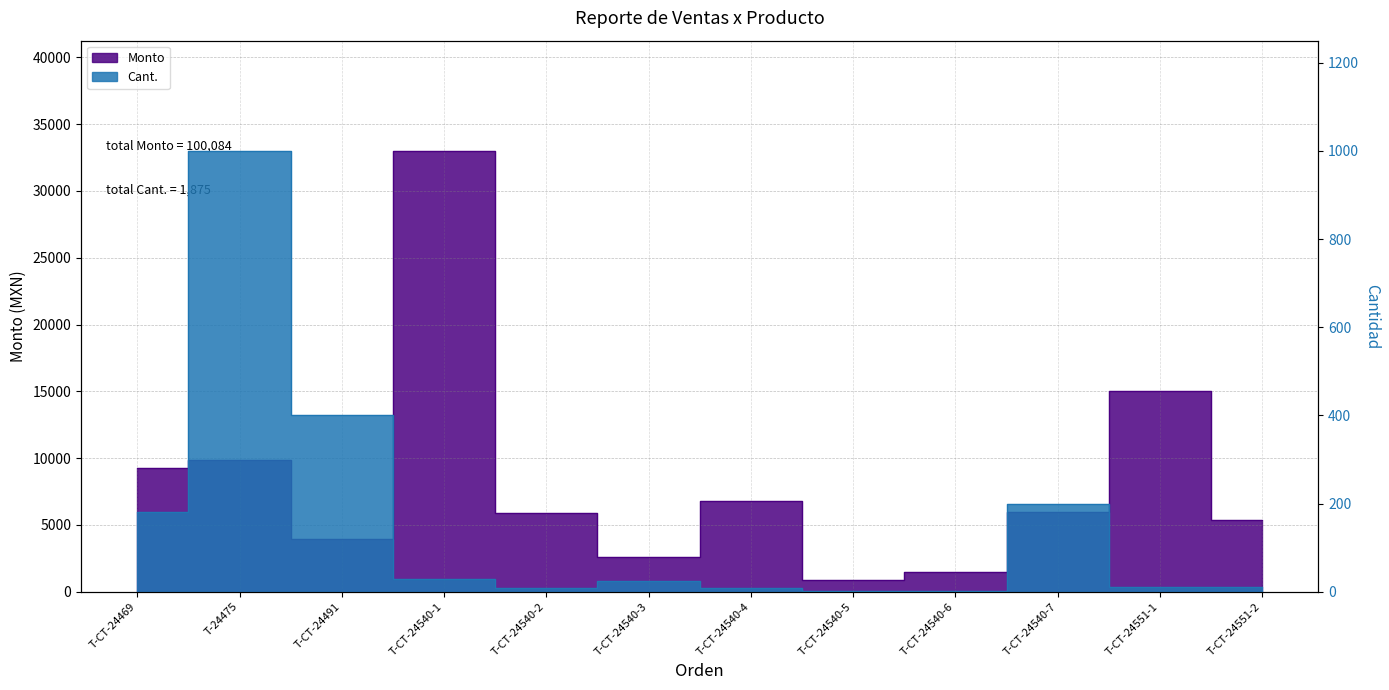

What is the sum of the Monto values at T-CT-24491 and T-CT-24551-1?

18960